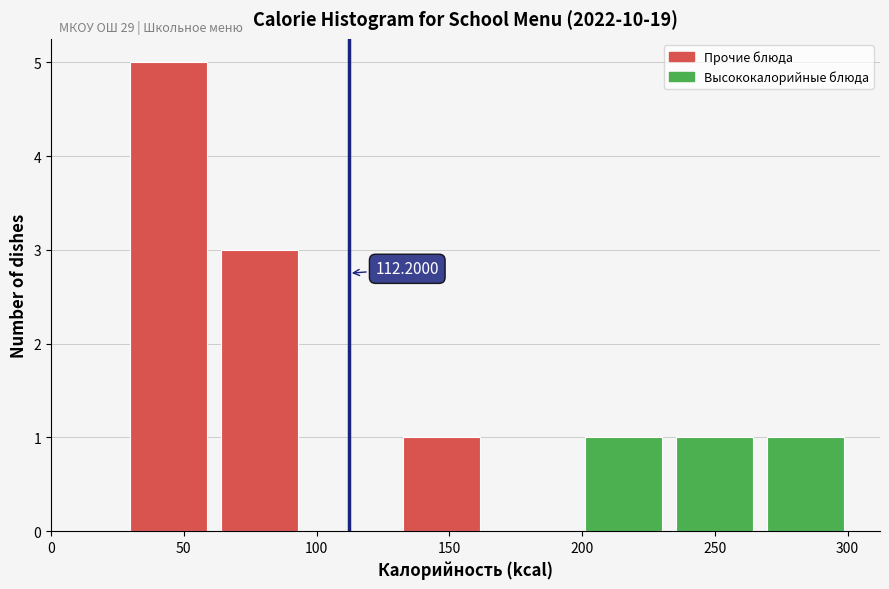

Which range on the x-axis has the tallest bar?

25 to 60